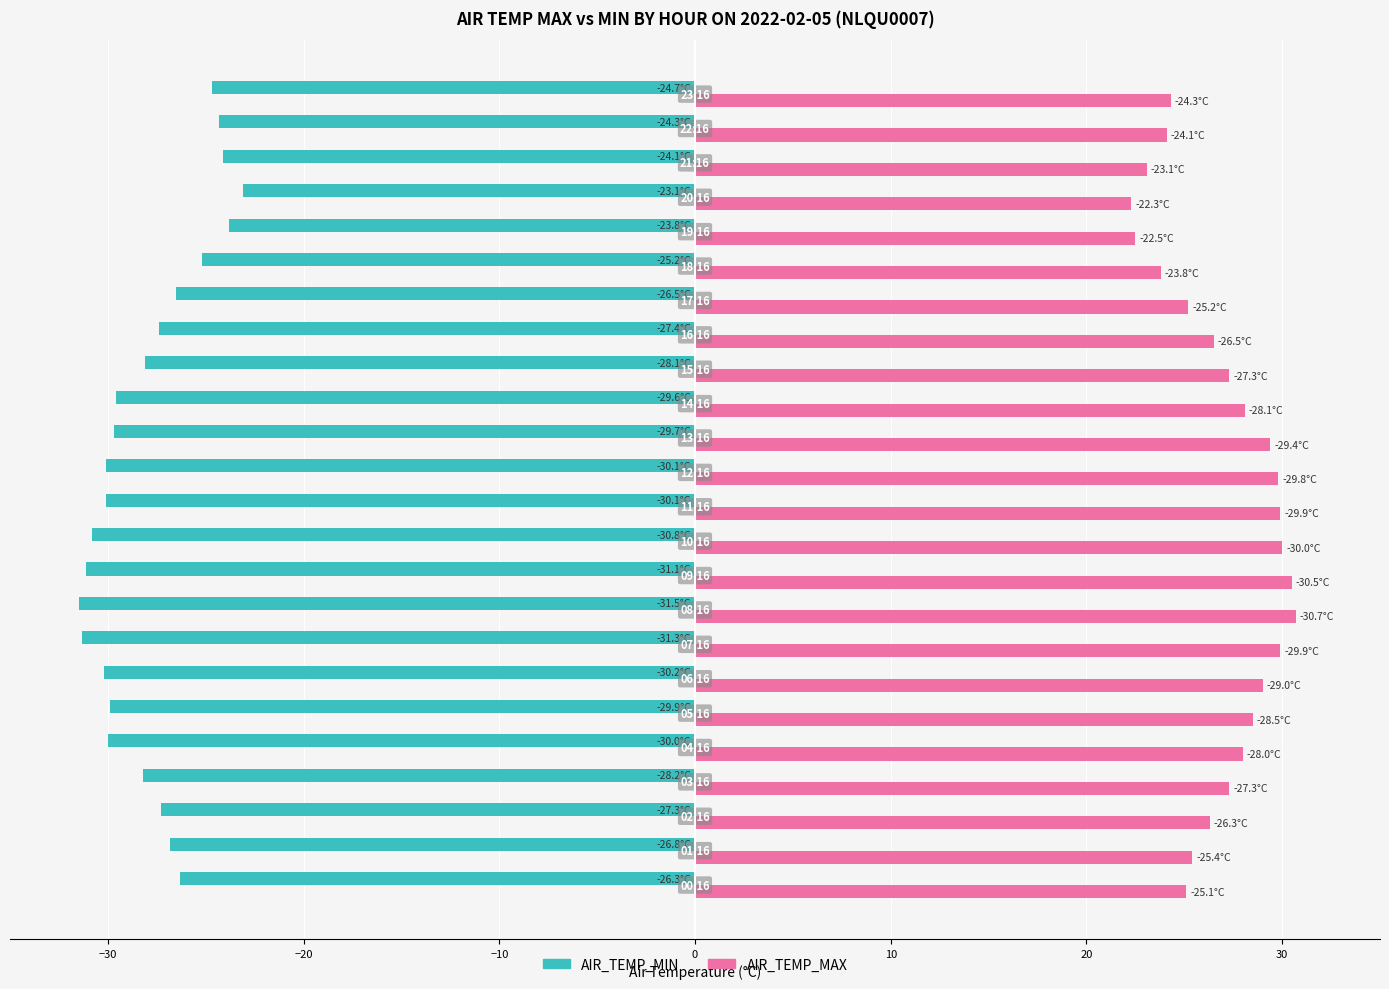

What is the difference between the maximum and second lowest values in the AIR_TEMP_MAX series?

8.2